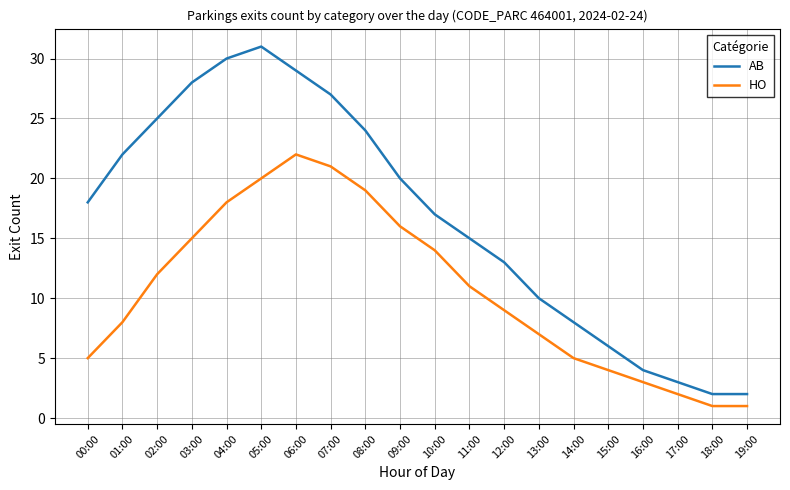

Rank the series by their maximum value, from highest to lowest.

AB, HO